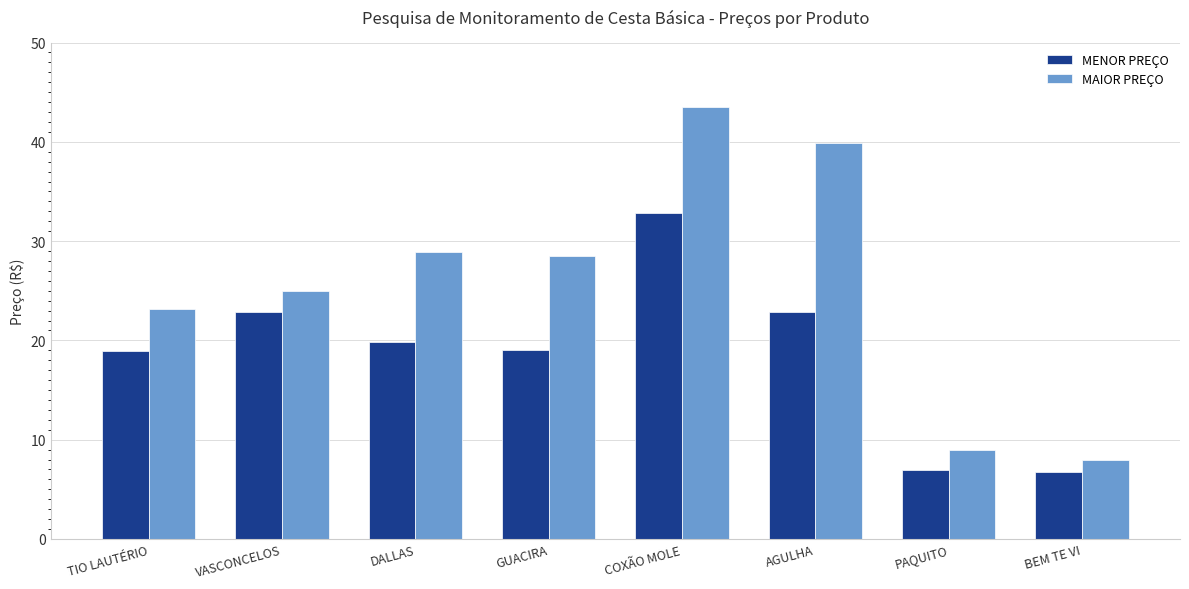

Which series has the largest total across all categories?

MAIOR PREÇO